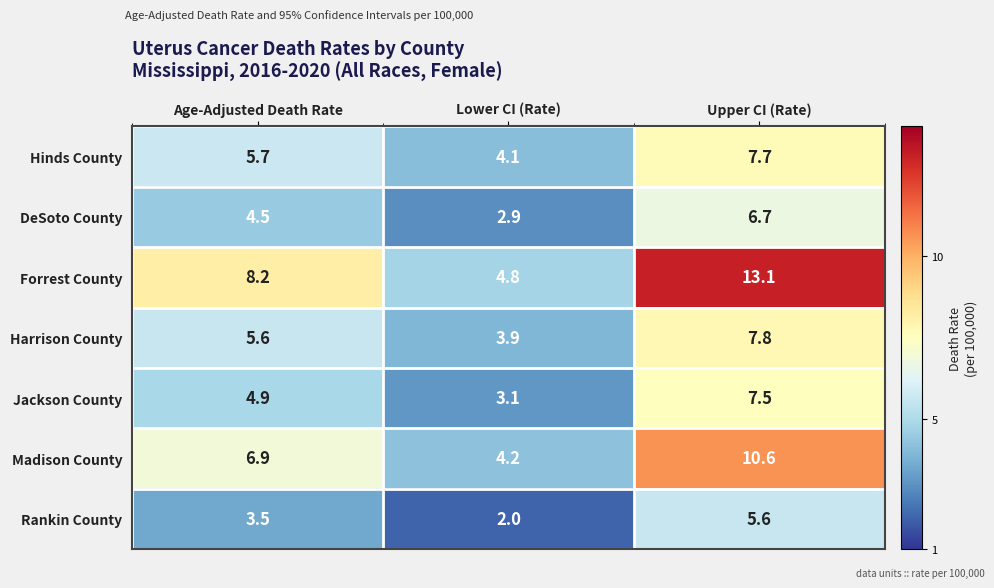

How many distinct data groups are displayed?

7